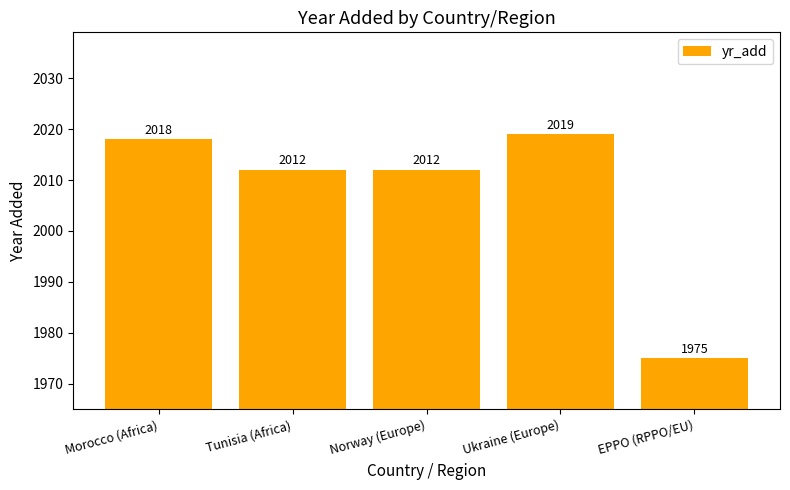

What is the label of the 4th bar from the right?

Tunisia (Africa)